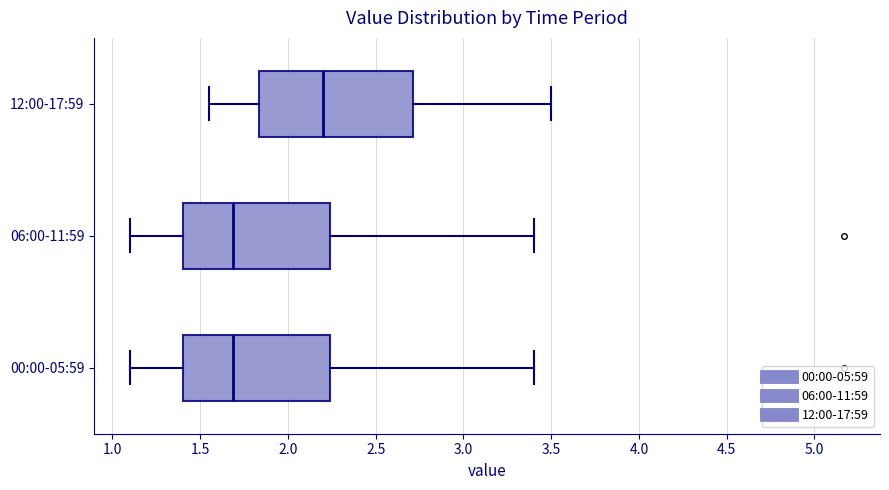

Reading bottom to top, read every box against the x-axis: the position of its median line, the range the box covers, and the ends of its whiskers. The values are not printed on the chart, so give them approximately, as read against the axis.

00:00-05:59: median 1.70, box 1.40 to 2.25, whiskers 1.10 to 3.40
06:00-11:59: median 1.70, box 1.40 to 2.25, whiskers 1.10 to 3.40
12:00-17:59: median 2.20, box 1.85 to 2.70, whiskers 1.55 to 3.50